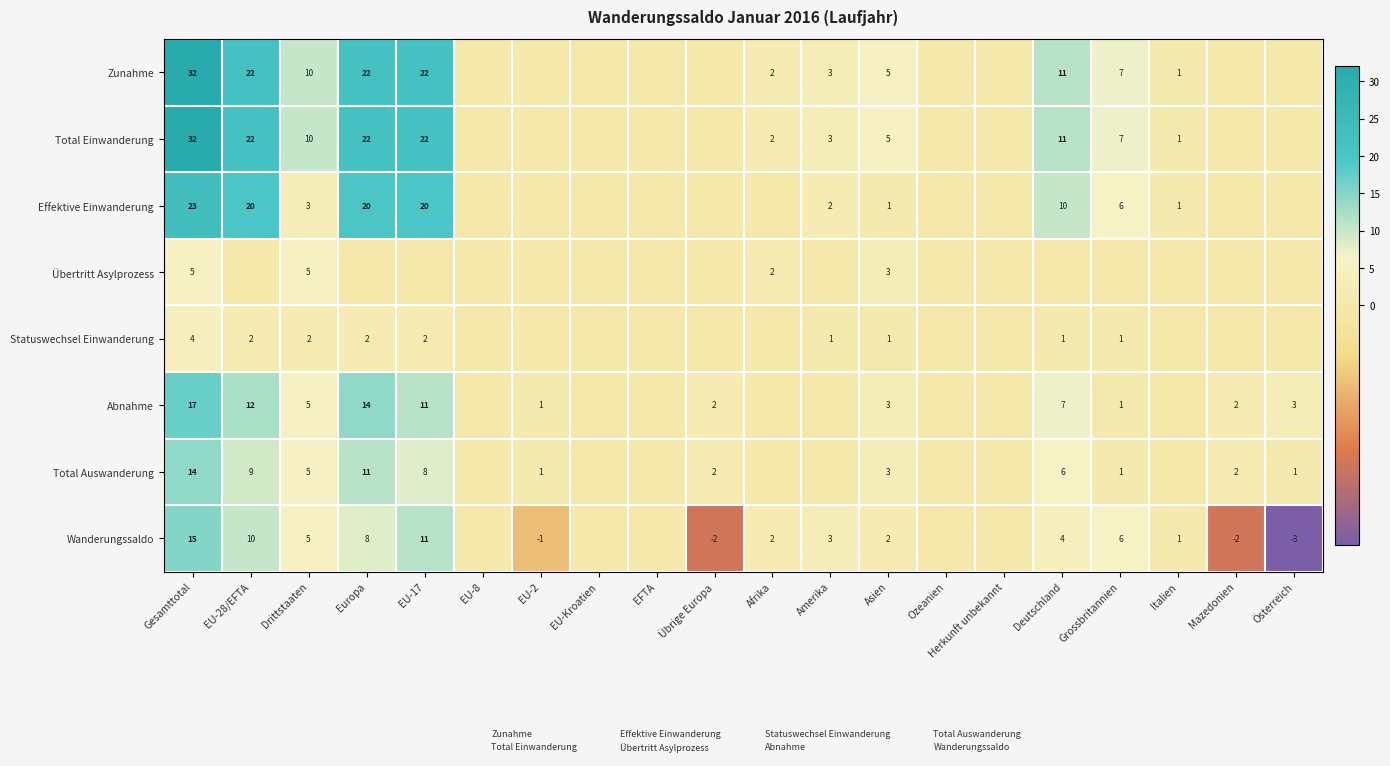

The Zunahme series shows 4 at Amerika. True or false?

False